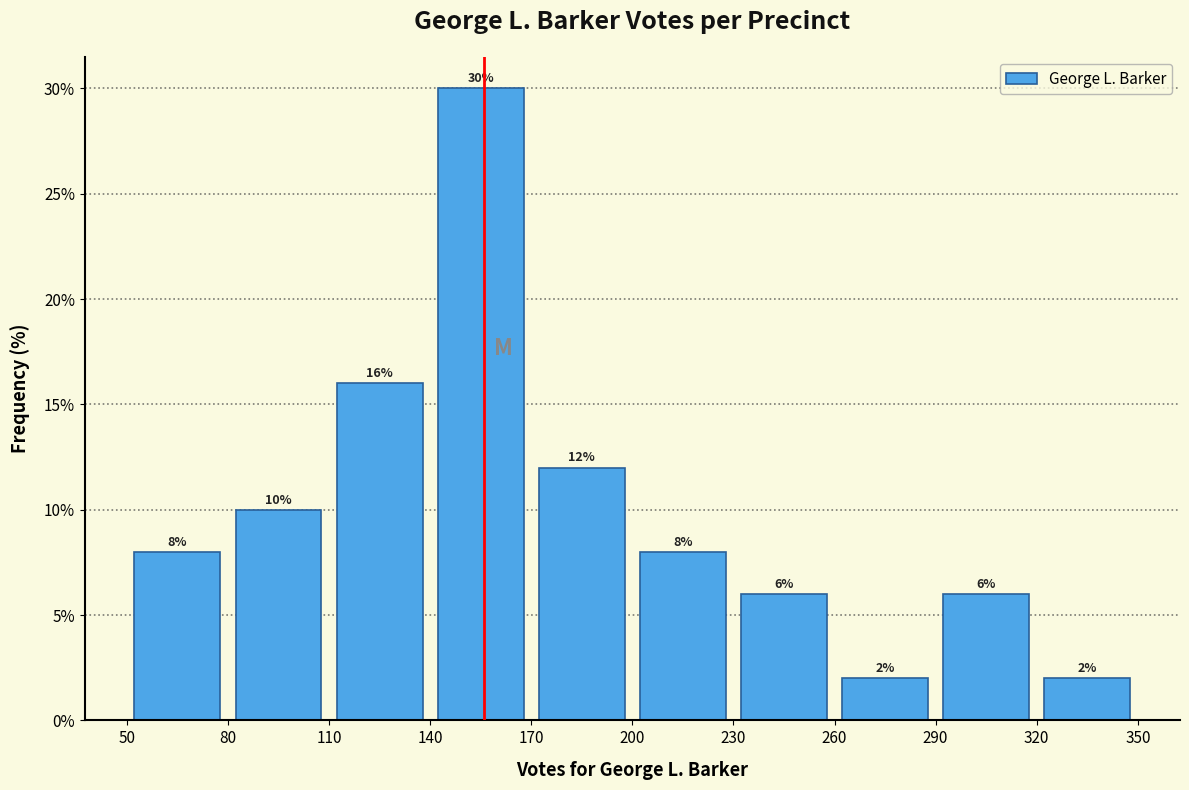

Reading left to right, list every bar in this chart as the range it spans on the x-axis followed by its height.

50 to 80: 8
80 to 110: 10
110 to 140: 16
140 to 170: 30
170 to 200: 12
200 to 230: 8
230 to 260: 6
260 to 290: 2
290 to 320: 6
320 to 350: 2